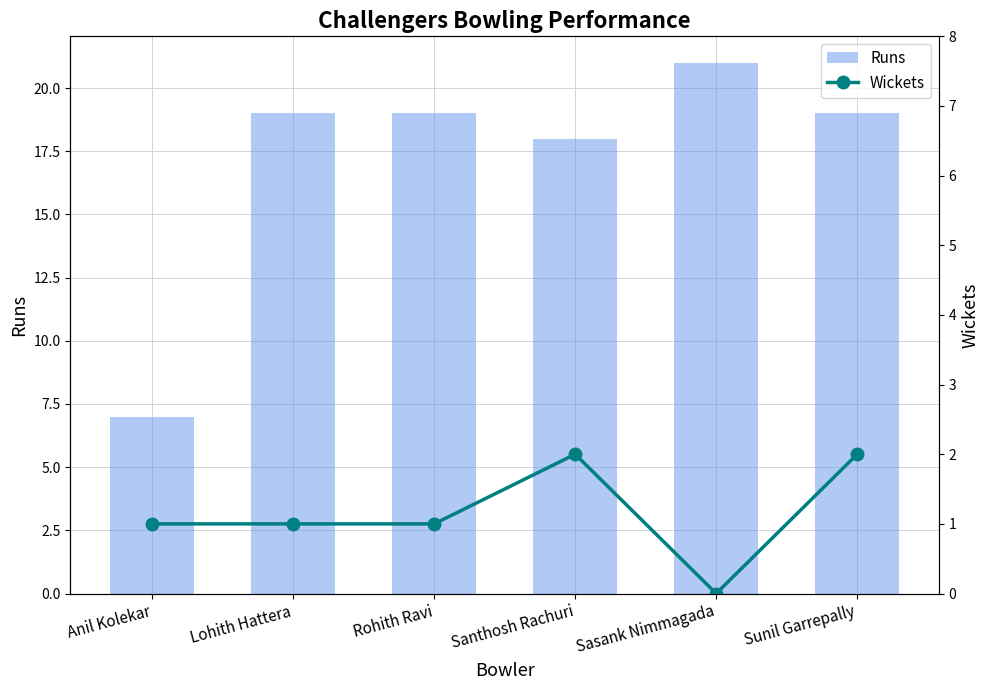

List the series in order of their overall mean, lowest first.

Wickets, Runs